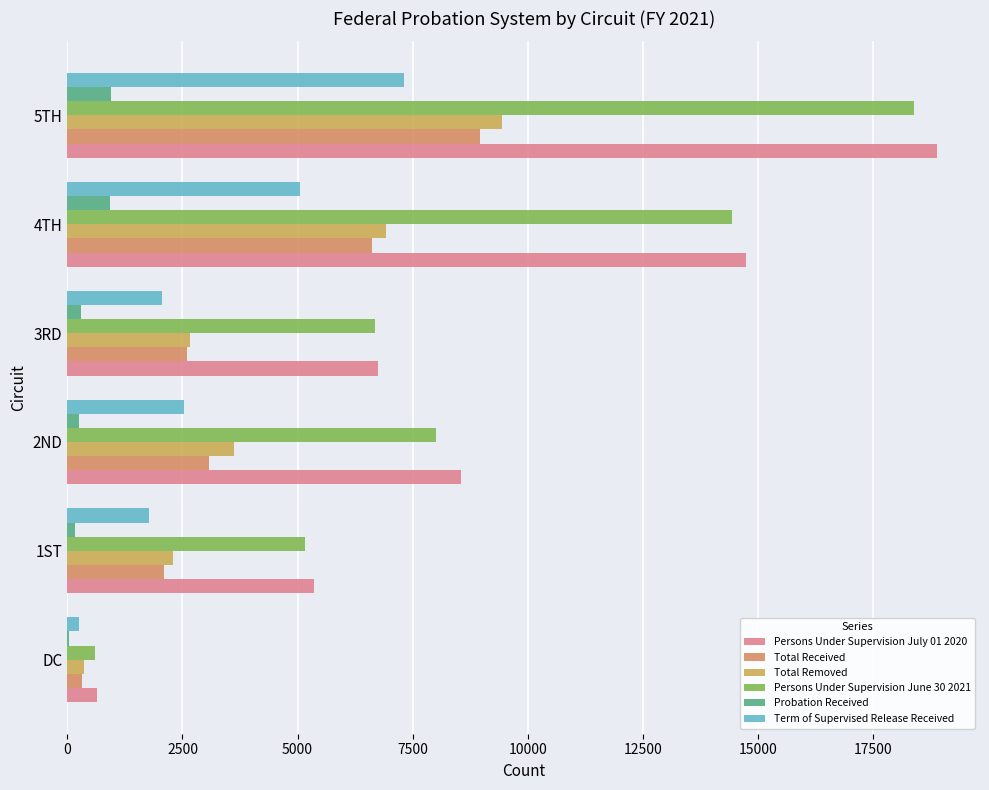

How many categories are shown in the chart?

6